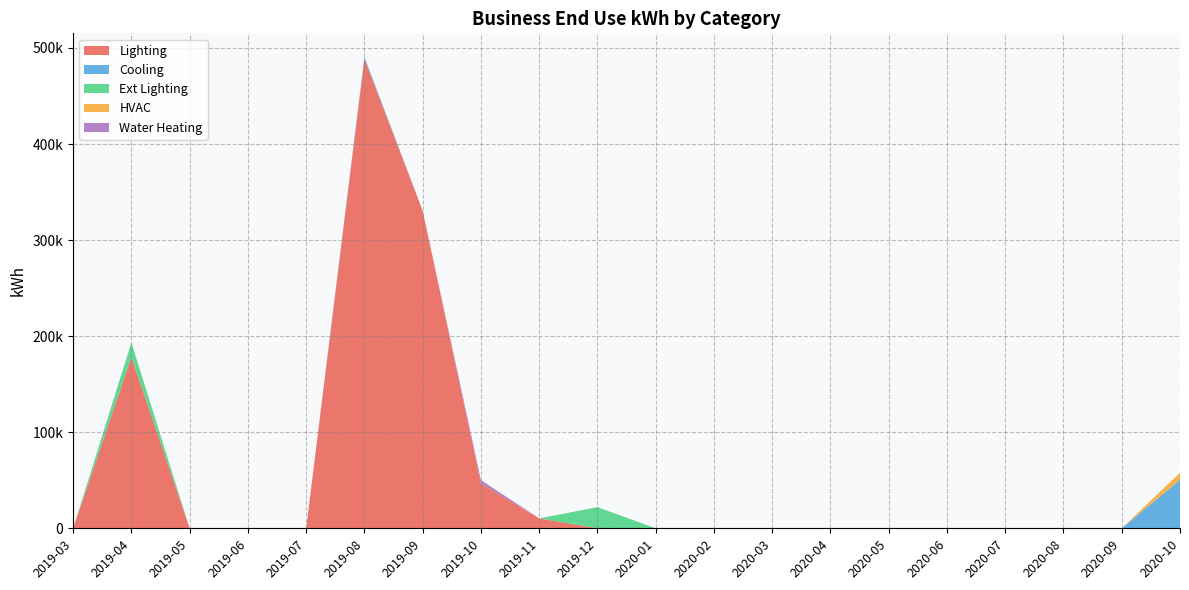

Reading left to right, transcribe all the data shown in this chart.

Lighting: 0.0	178302.8	0.0	0.0	0.0	488755.1	330461.1	46548.3	10337.1	0.0	0.0	0.0	0.0	0.0	0.0	0.0	0.0	0.0	0.0	0.0
Cooling: 0.0	0.0	0.0	0.0	0.0	1948.4	0.0	0.0	0.0	0.0	0.0	0.0	0.0	0.0	0.0	0.0	0.0	0.0	0.0	50448.5
Ext Lighting: 0.0	15044.9	0.0	0.0	0.0	0.0	0.0	0.0	0.0	22016.1	0.0	0.0	0.0	0.0	0.0	0.0	0.0	0.0	0.0	0.0
HVAC: 0.0	0.0	0.0	0.0	0.0	0.0	0.0	0.0	0.0	0.0	0.0	0.0	0.0	0.0	0.0	0.0	0.0	0.0	0.0	7396.5
Water Heating: 0.0	0.0	0.0	0.0	0.0	0.0	0.0	3586.7	0.0	0.0	0.0	0.0	0.0	0.0	0.0	0.0	0.0	0.0	0.0	0.0